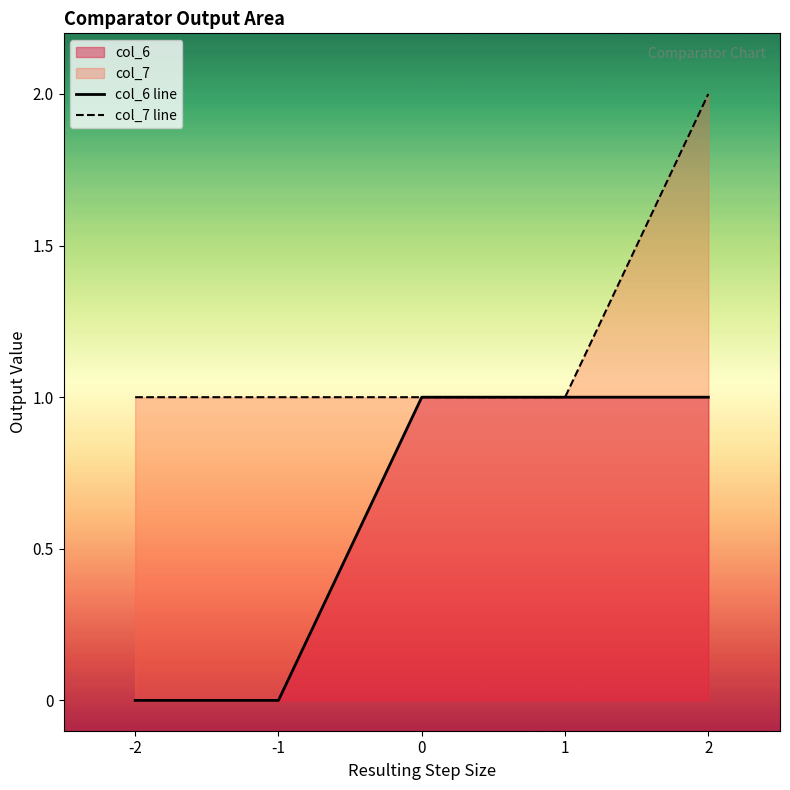

List the labels in order of col_7 line value, largest first.

2, -2, -1, 0, 1